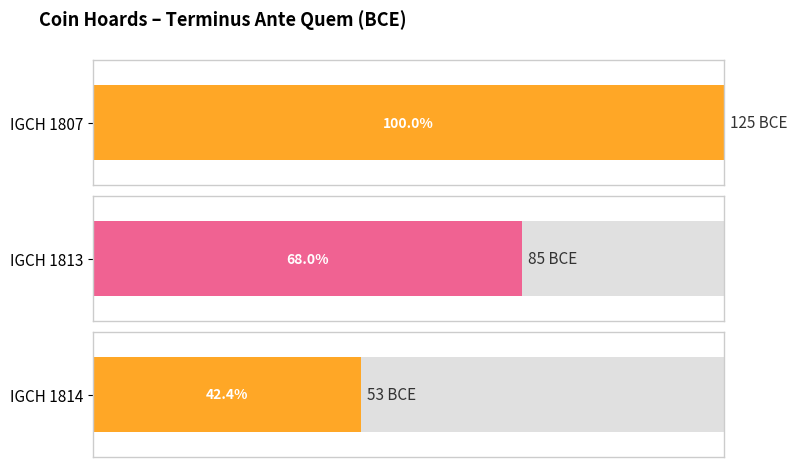

Count the values in the range -125 to -53.

3